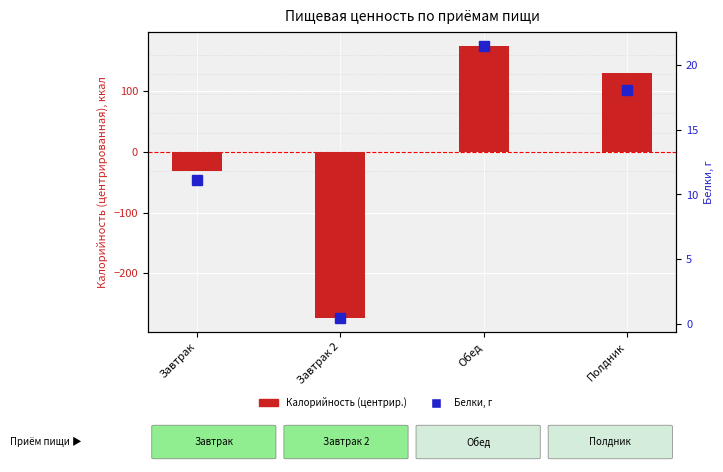

What is the label of the 4th bar from the left?

Полдник